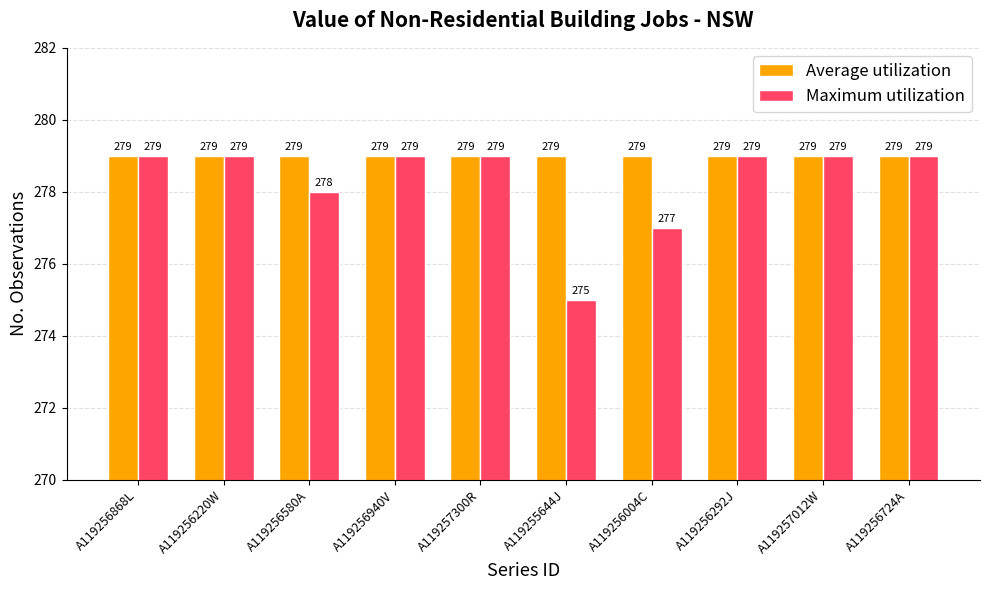

At how many categories does at least one series exceed 276?

10